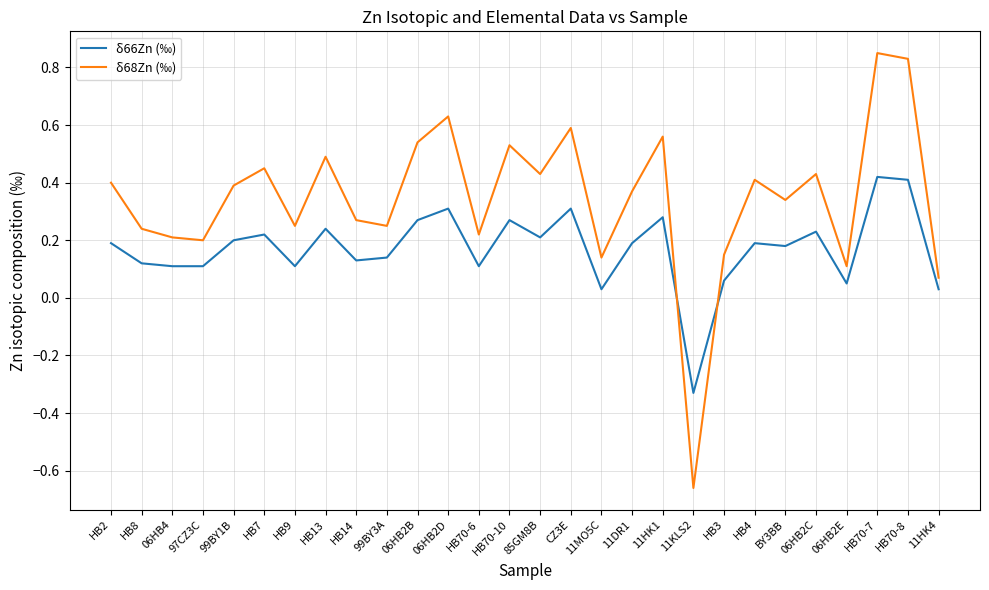

Rank the series by their average value, from highest to lowest.

δ68Zn (‰), δ66Zn (‰)